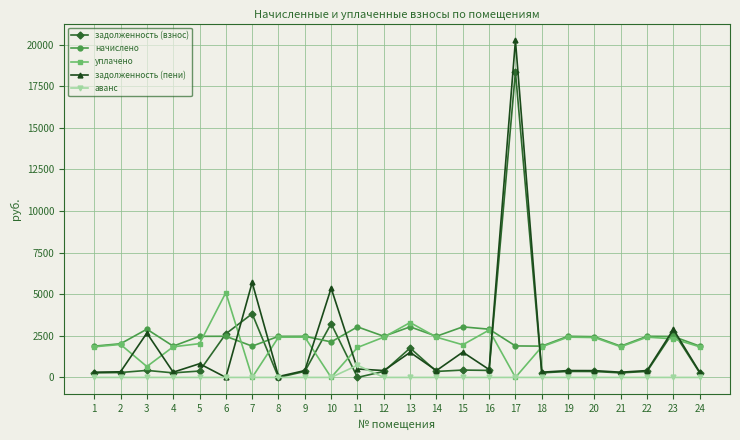

How many data points in начислено are less than 2468?

11